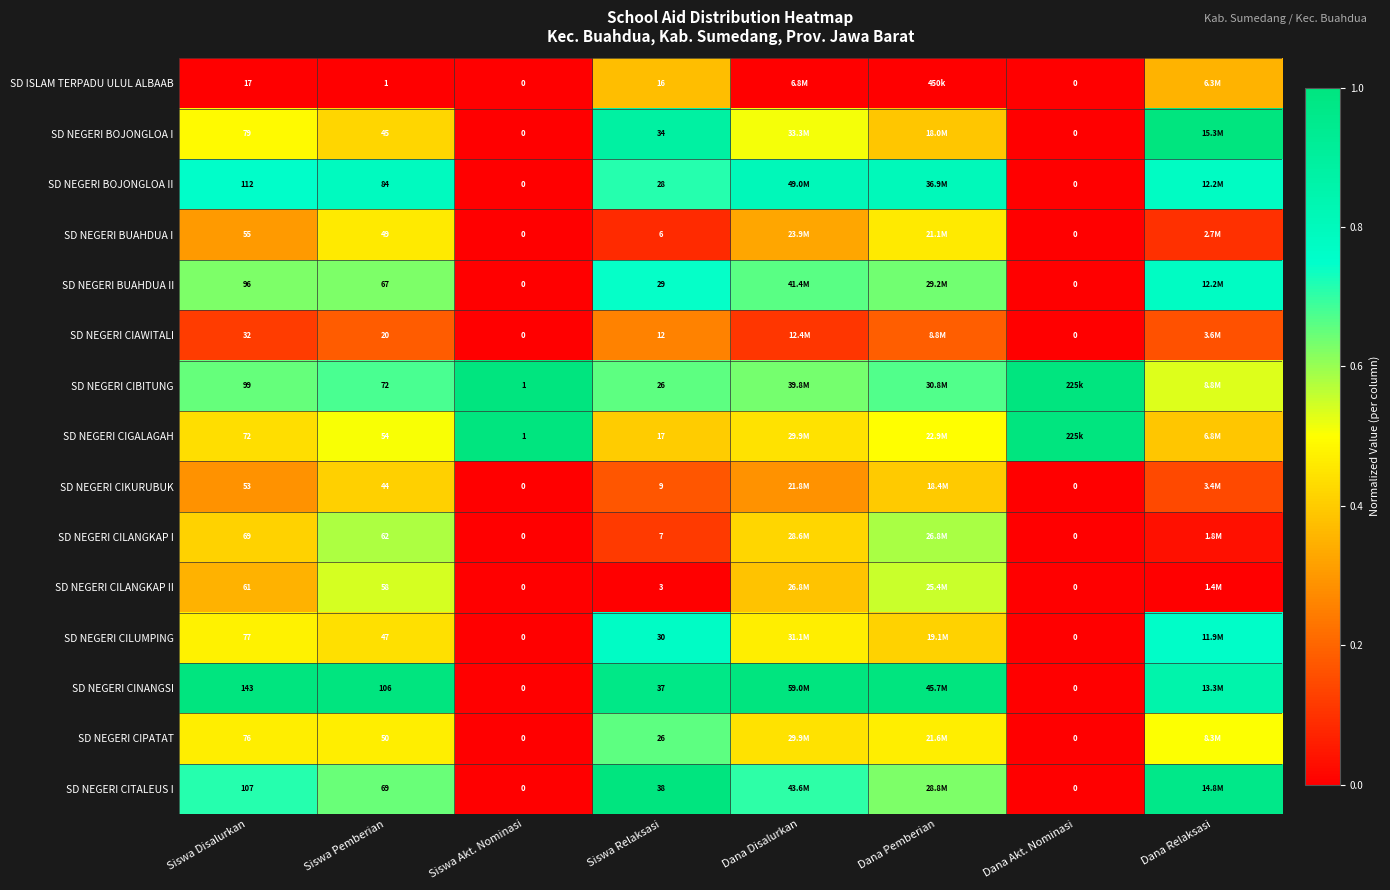

At how many categories does at least one series exceed 0?

8